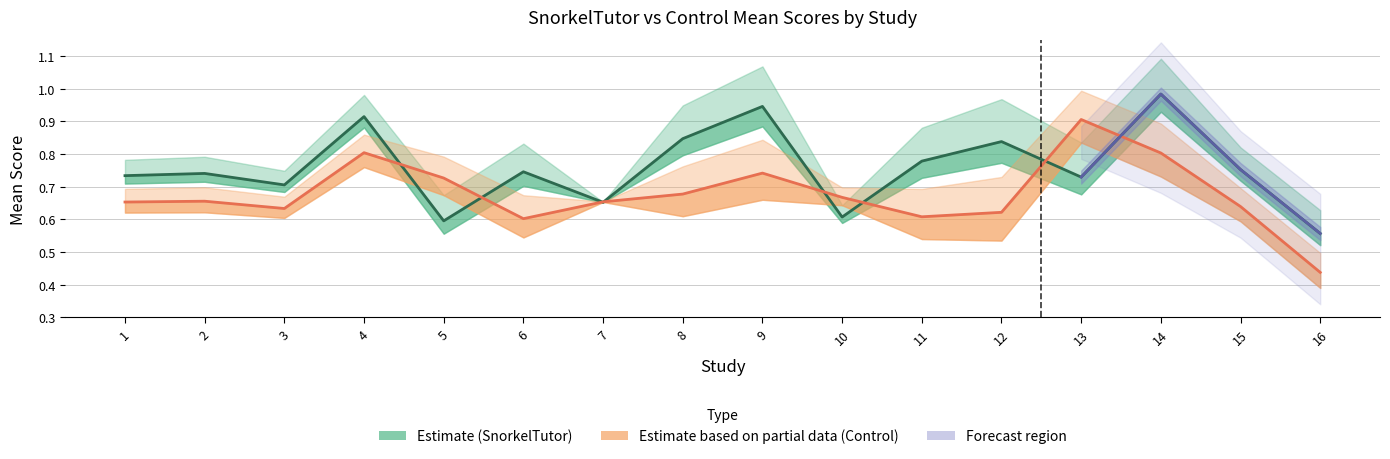

List the series in order of their peak value, highest first.

SnorkelTutor-mean, Control-mean